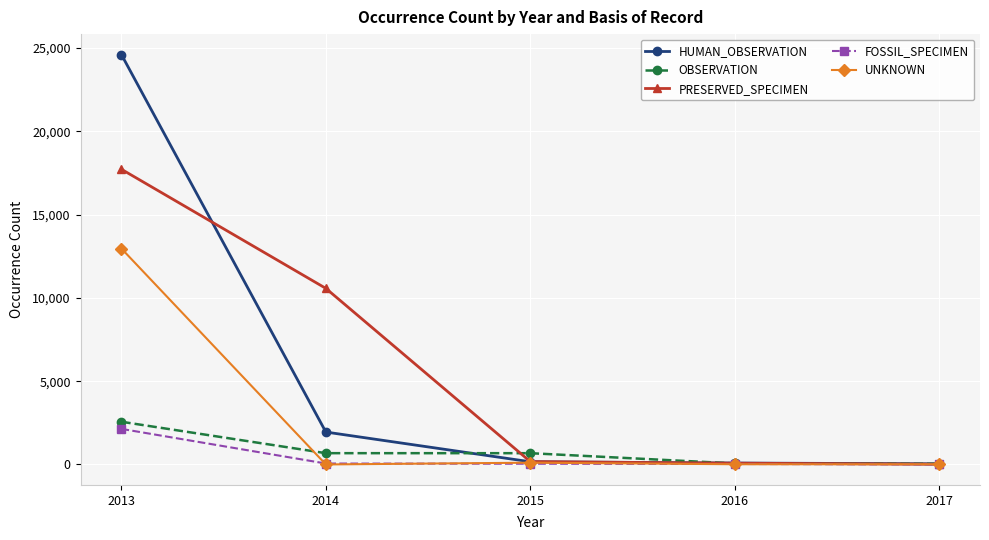

At which category is the sum across all series the highest?

2013